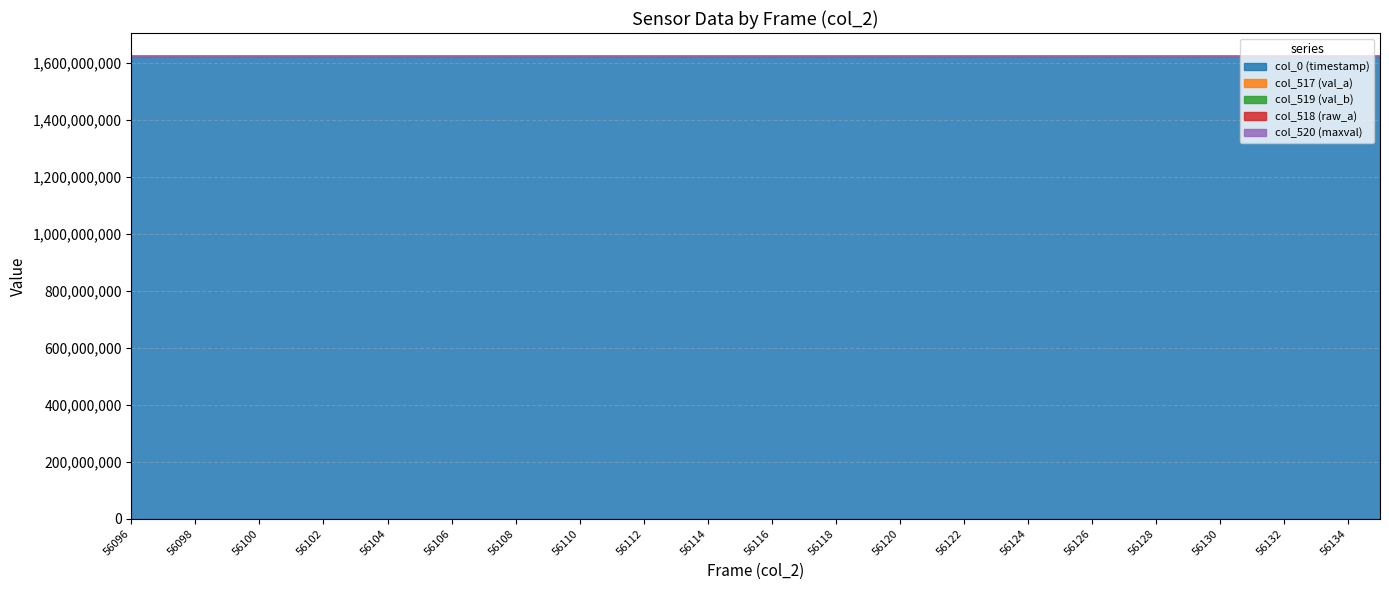

Reading right to left, what are all the values shown in this chart?

col_0 (timestamp): 1622617759	1622617745	1622617731	1622617717	1622617703	1622617689	1622617675	1622617661	1622617647	1622617633	1622617619	1622617605	1622617591	1622617577	1622617563	1622617549	1622617535	1622617521	1622617507	1622617493	1622617479	1622617465	1622617451	1622617437	1622617423	1622617409	1622617395	1622617381	1622617367	1622617353	1622617339	1622617325	1622617311	1622617297	1622617283	1622617269	1622617255	1622617241	1622617227	1622617213
col_517 (val_a): 25361	25388	25456	25405	25462	25408	25494	25418	25414	25470	25387	25407	25320	25399	25373	25349	25402	25400	25452	25443	25479	25417	25514	25470	25423	25405	25464	25446	25411	25493	25490	25400	25426	25434	25391	25346	25431	25432	25411	25409
col_519 (val_b): 40174	40147	40079	40130	40073	40127	40041	40117	40121	40065	40148	40128	40215	40136	40162	40186	40133	40135	40083	40092	40056	40118	40021	40065	40112	40130	40071	40089	40124	40042	40045	40135	40109	40101	40144	40189	40104	40103	40124	40126
col_518 (raw_a): 25361	25388	25456	25405	25462	25408	25494	25418	25414	25470	25387	25407	25320	25399	25373	25349	25402	25400	25452	25443	25479	25417	25514	25470	25423	25405	25464	25446	25411	25493	25490	25400	25426	25434	25391	25346	25431	25432	25411	25409
col_520 (maxval): 65535	65535	65535	65535	65535	65535	65535	65535	65535	65535	65535	65535	65535	65535	65535	65535	65535	65535	65535	65535	65535	65535	65535	65535	65535	65535	65535	65535	65535	65535	65535	65535	65535	65535	65535	65535	65535	65535	65535	65535